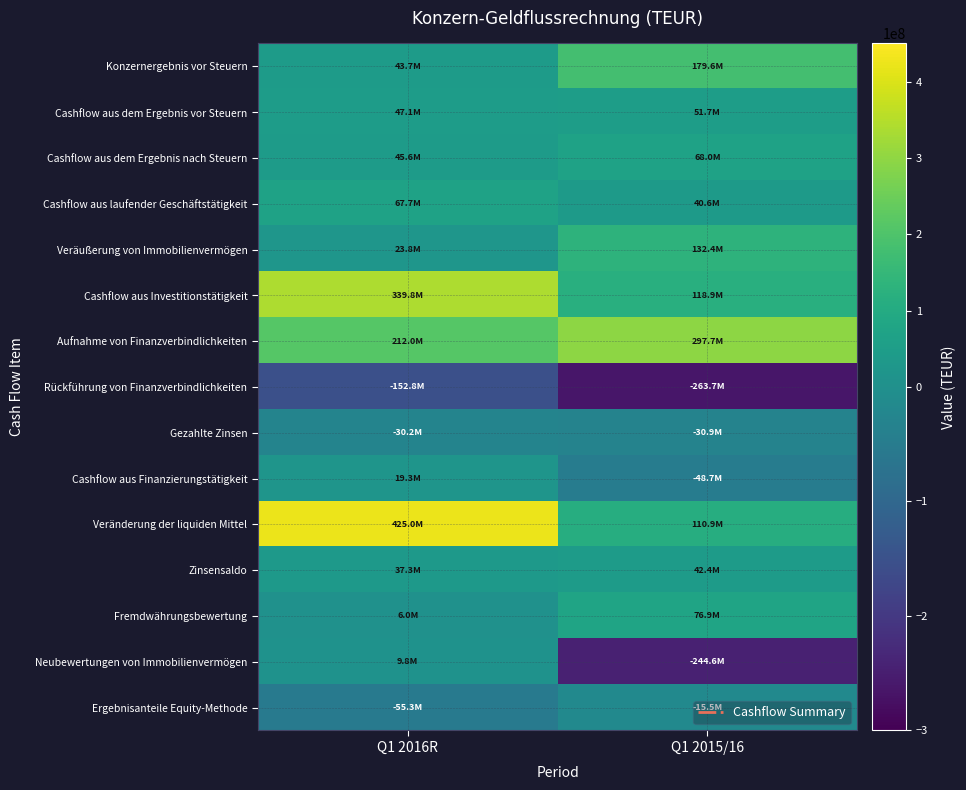

Reading right to left, transcribe all the data shown in this chart.

Konzernergebnis vor Steuern: Q1 2015/16=179635000	Q1 2016R=43672000
Cashflow aus dem Ergebnis vor Steuern: Q1 2015/16=51696000	Q1 2016R=47086000
Cashflow aus dem Ergebnis nach Steuern: Q1 2015/16=67978000	Q1 2016R=45586000
Cashflow aus laufender Geschäftstätigkeit: Q1 2015/16=40588000	Q1 2016R=67715000
Veräußerung von Immobilienvermögen: Q1 2015/16=132371000	Q1 2016R=23785000
Cashflow aus Investitionstätigkeit: Q1 2015/16=118887000	Q1 2016R=339831000
Aufnahme von Finanzverbindlichkeiten: Q1 2015/16=297687000	Q1 2016R=212019000
Rückführung von Finanzverbindlichkeiten: Q1 2015/16=-263714000	Q1 2016R=-152838000
Gezahlte Zinsen: Q1 2015/16=-30943000	Q1 2016R=-30239000
Cashflow aus Finanzierungstätigkeit: Q1 2015/16=-48714000	Q1 2016R=19281000
Veränderung der liquiden Mittel: Q1 2015/16=110943000	Q1 2016R=424996000
Zinsensaldo: Q1 2015/16=42418000	Q1 2016R=37293000
Fremdwährungsbewertung: Q1 2015/16=76885000	Q1 2016R=6025000
Neubewertungen von Immobilienvermögen: Q1 2015/16=-244597000	Q1 2016R=9773000
Ergebnisanteile Equity-Methode: Q1 2015/16=-15507000	Q1 2016R=-55304000